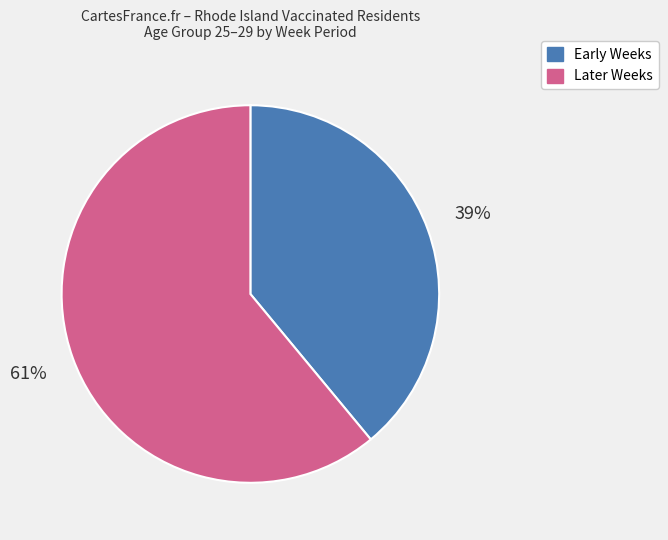

To the nearest percent, what is the difference between the largest and smallest slice percentages?

22%